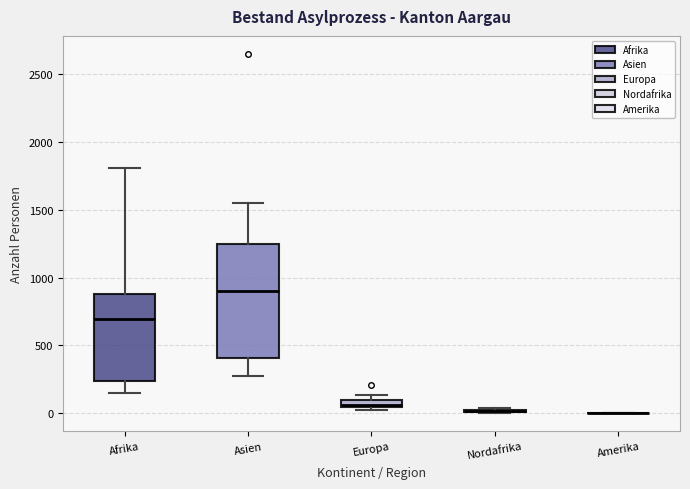

Comparing the boxes themselves (not the whiskers), which one is the tallest?

Asien